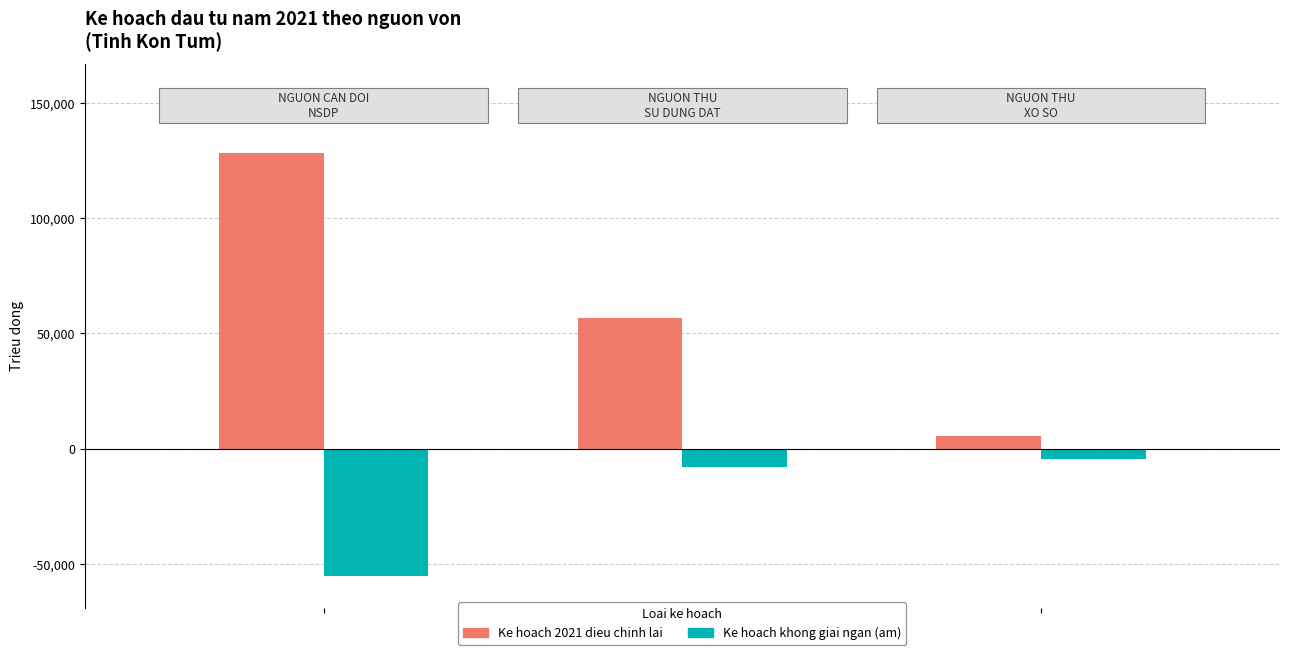

Which series has the widest spread of values?

Ke hoach 2021 dieu chinh lai